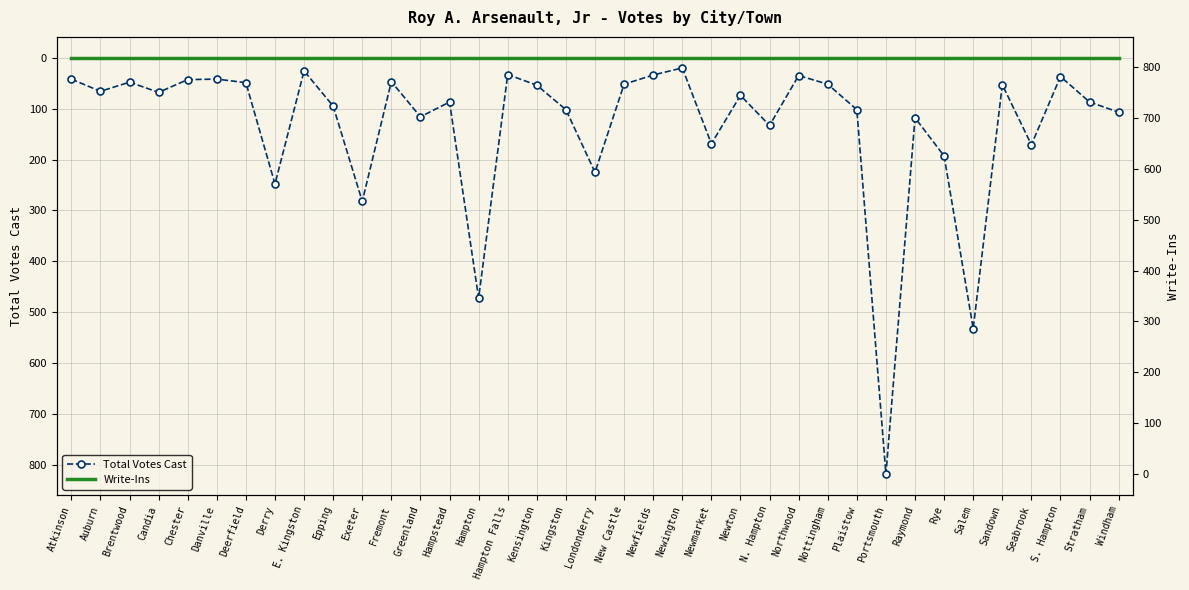

What is the greatest value displayed?

818